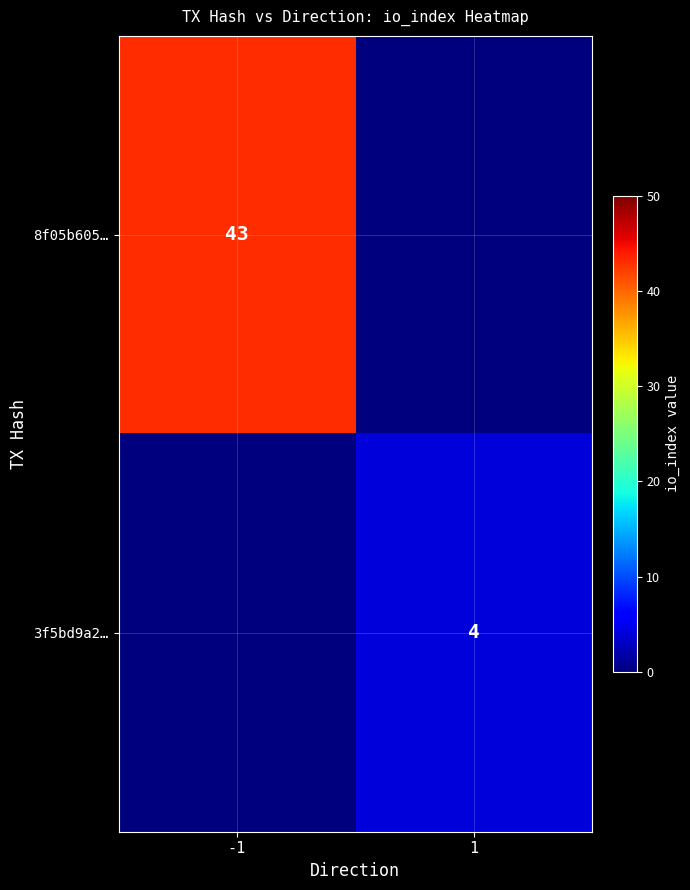

True or false: 3f5bd9a2… has a value of 2 at 1.

False